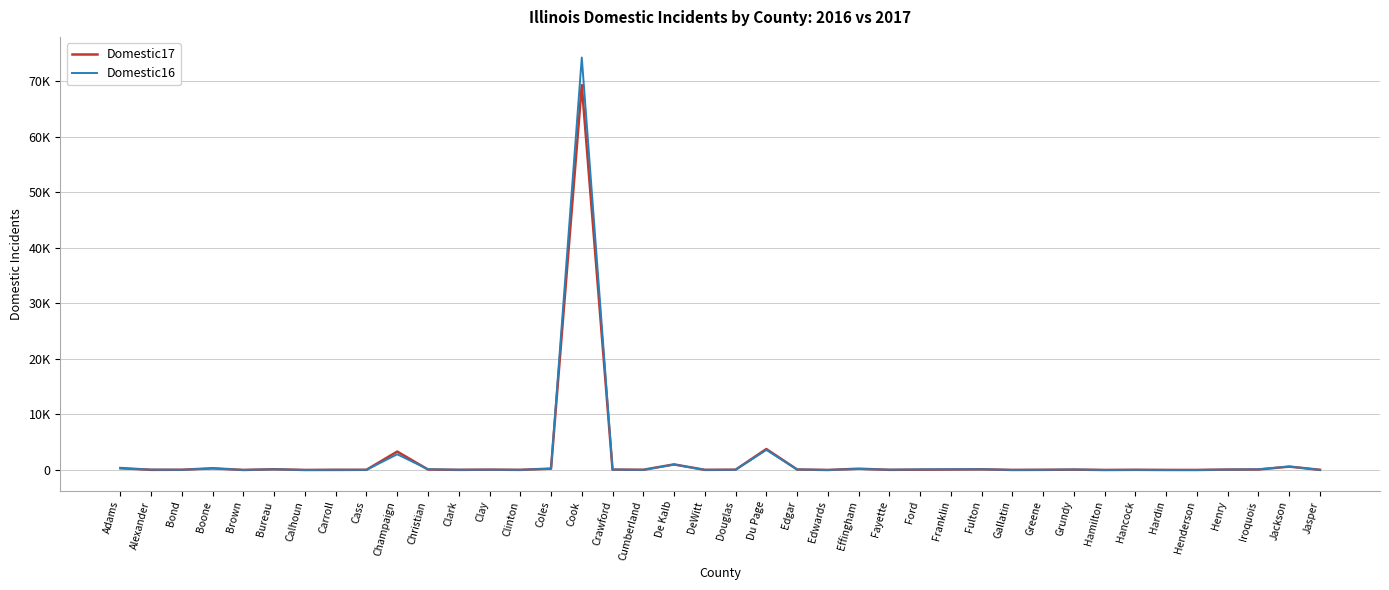

What are all the series names shown in the legend?

Domestic17, Domestic16